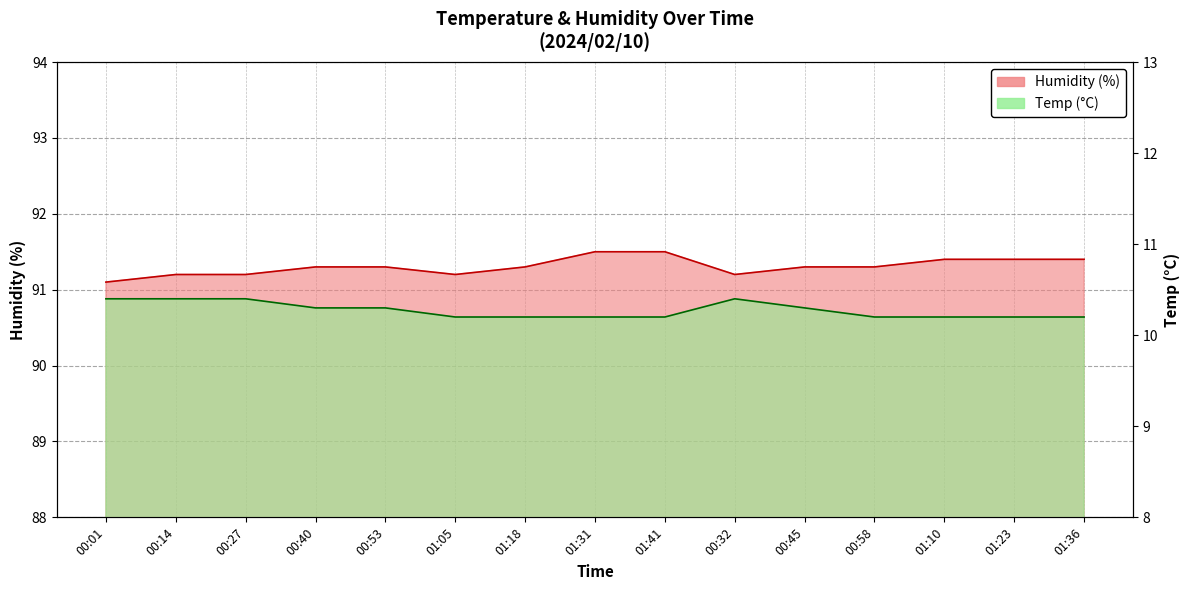

Count the number of categories in the chart.

15